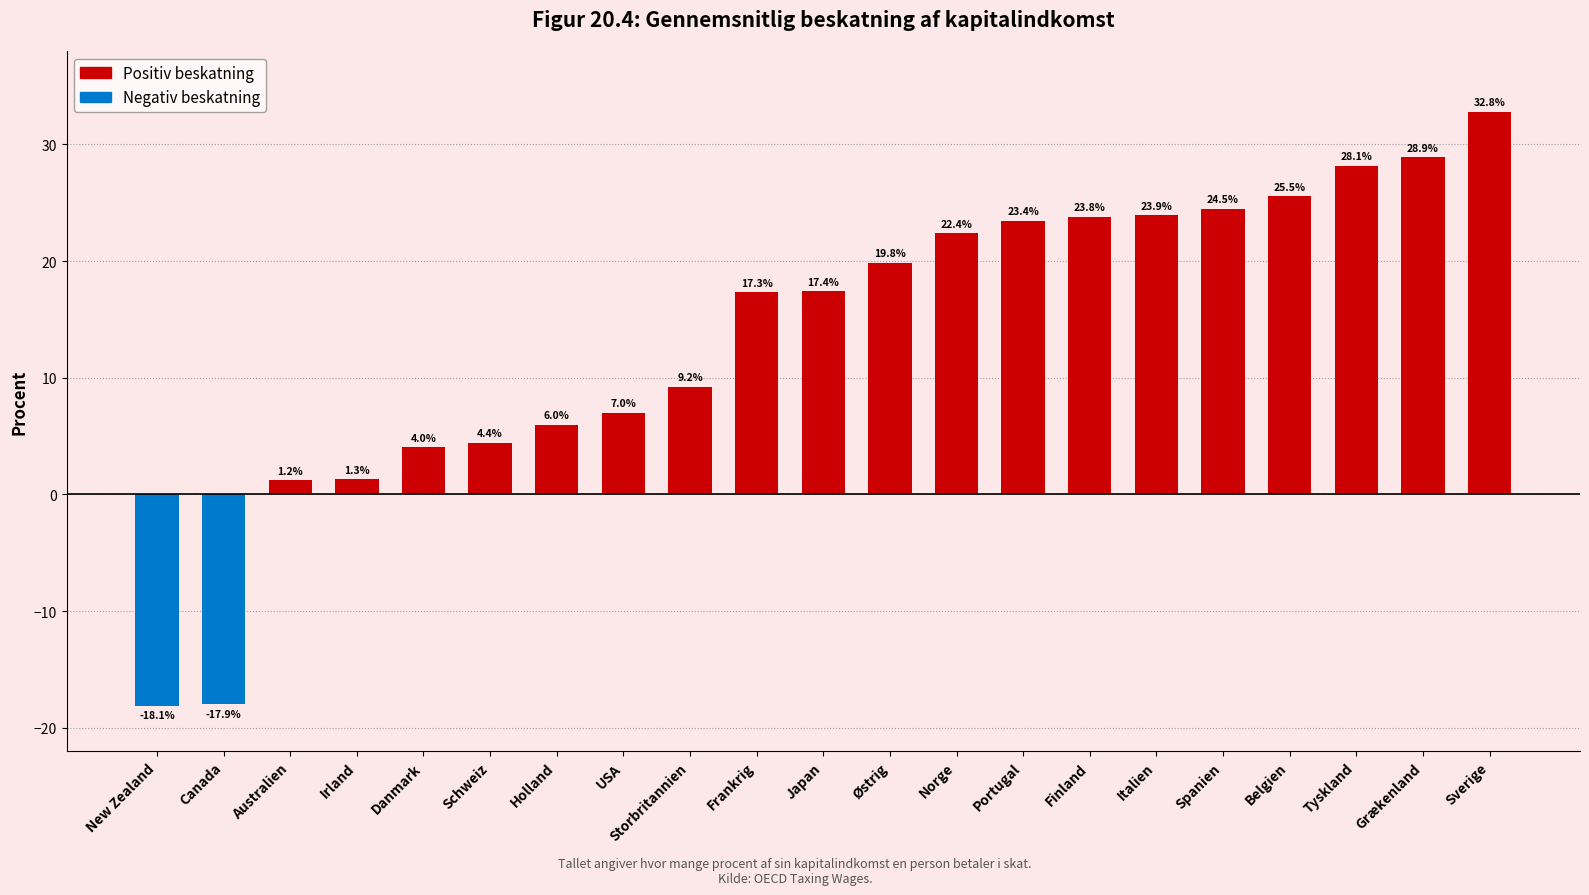

What is the sum of all values?

285.1